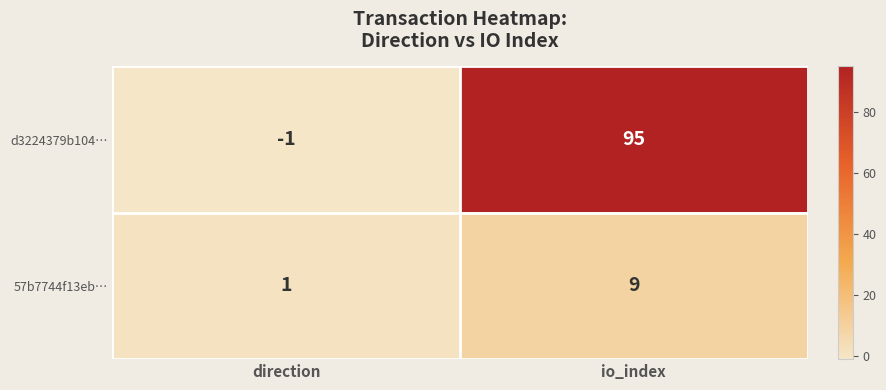

At direction, list the series in order from smallest to largest.

d3224379b104…, 57b7744f13eb…